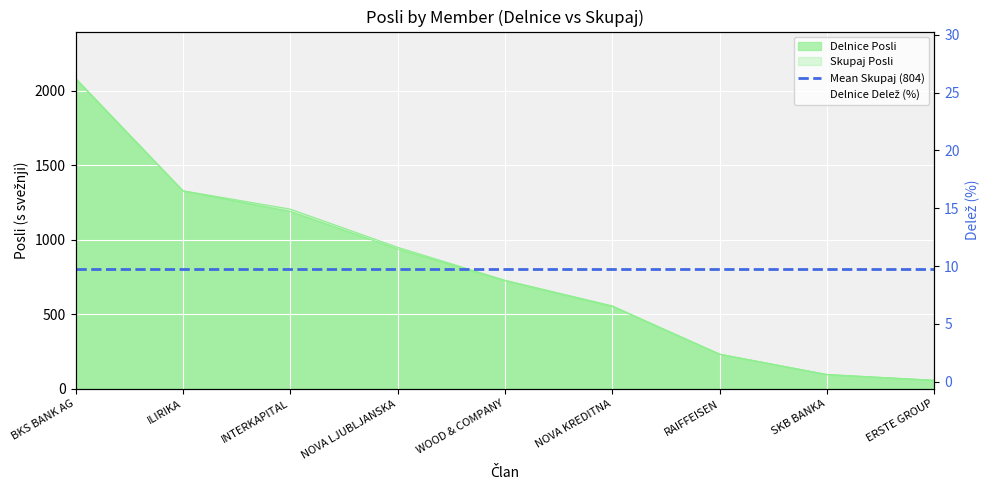

Is the value of Skupaj Posli at NOVA LJUBLJANSKA greater than the value of Delnice Posli at RAIFFEISEN?

Yes